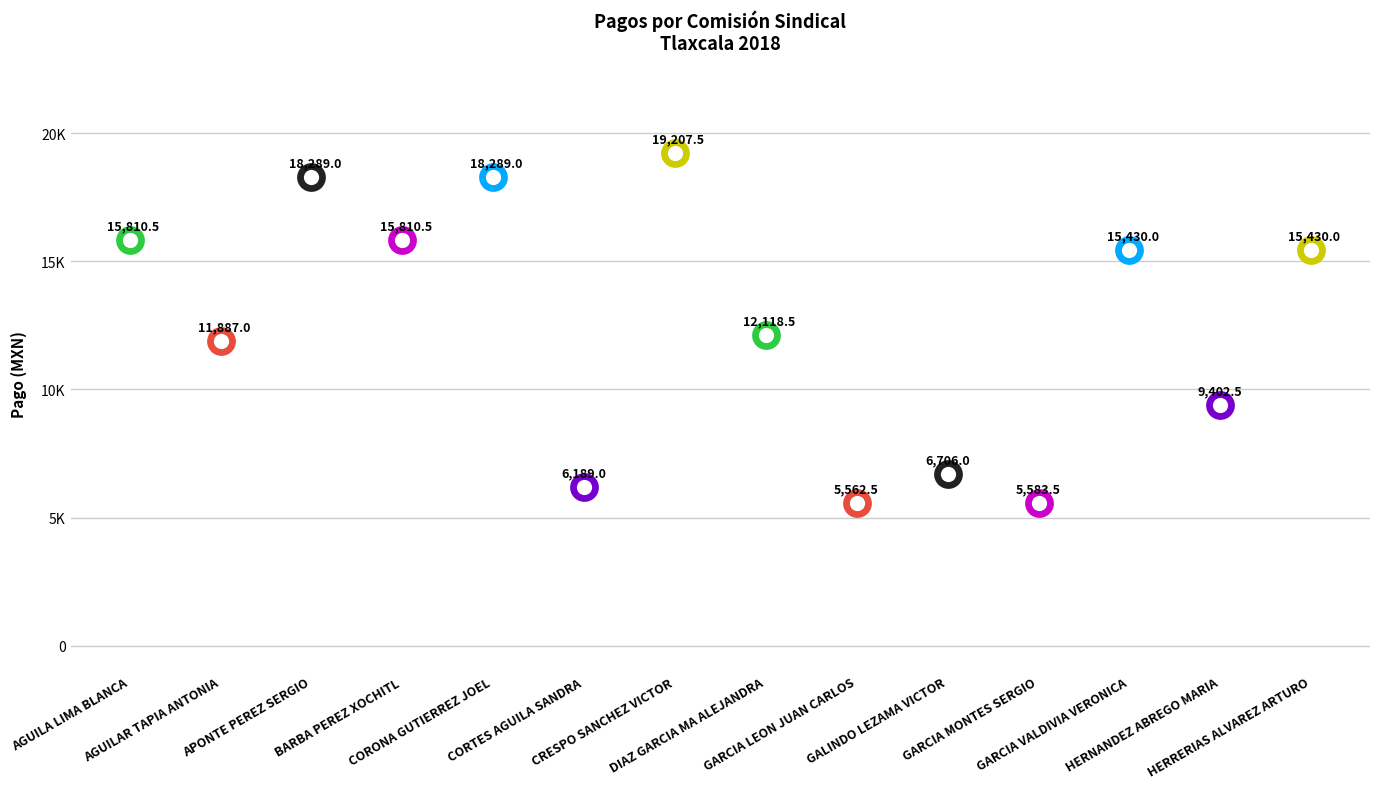

Which has a higher value, GARCIA VALDIVIA VERONICA or BARBA PEREZ XOCHITL?

BARBA PEREZ XOCHITL